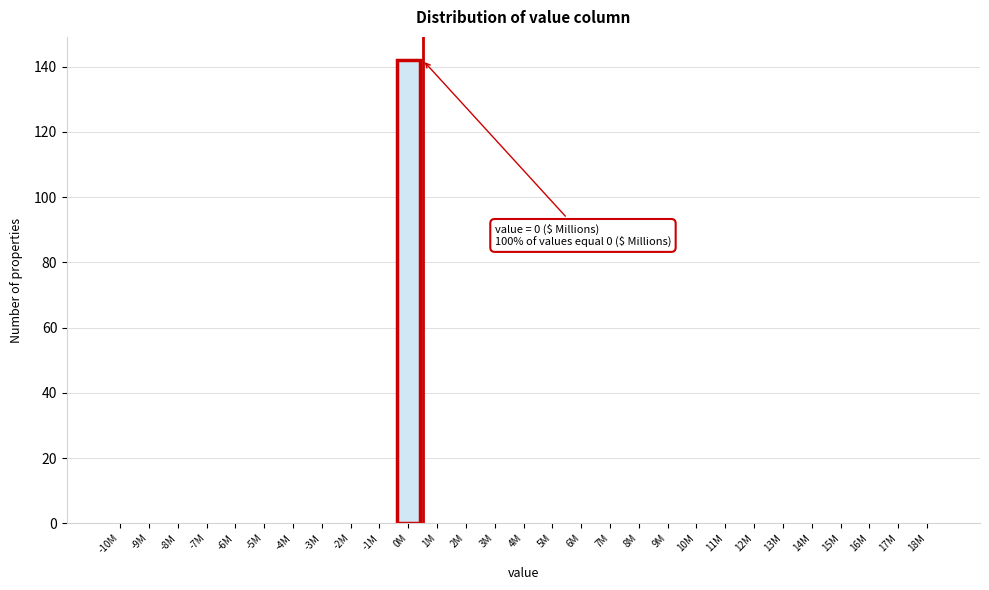

Reading right to left, extract all data points from this chart.

18M=0	17M=0	16M=0	15M=0	14M=0	13M=0	12M=0	11M=0	10M=0	9M=0	8M=0	7M=0	6M=0	5M=0	4M=0	3M=0	2M=0	1M=0	0M=142	-1M=0	-2M=0	-3M=0	-4M=0	-5M=0	-6M=0	-7M=0	-8M=0	-9M=0	-10M=0